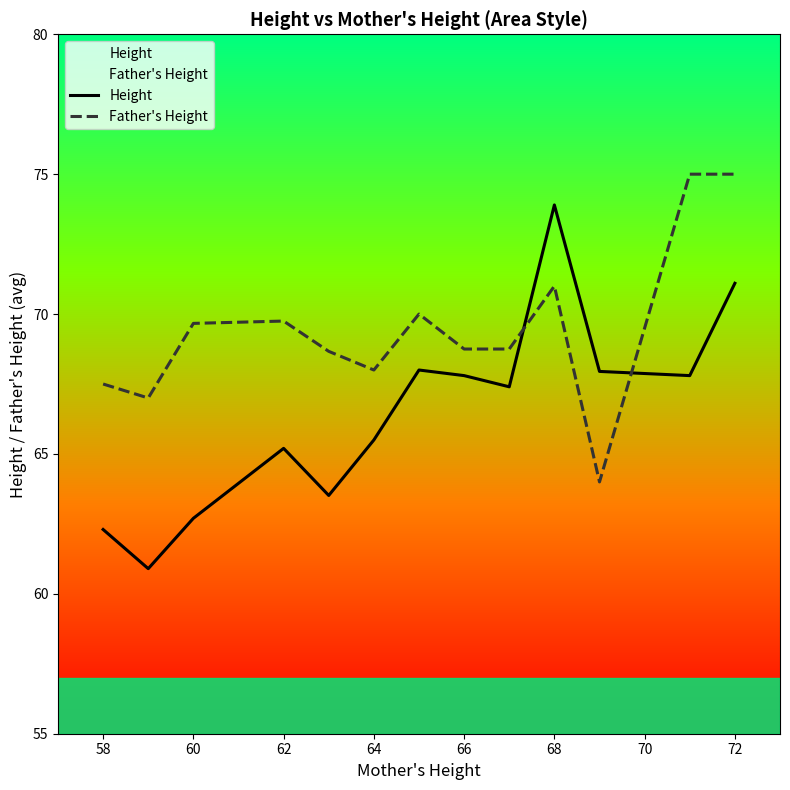

Reading right to left, list all the values displayed in this chart.

Height: 71.1	67.8	68.0	73.9	67.4	67.8	68.0	65.5	63.5	65.2	62.7	60.9	62.3
Father's Height: 75.0	75.0	64.0	71.0	68.8	68.8	70.0	68.0	68.7	69.8	69.7	67.0	67.5